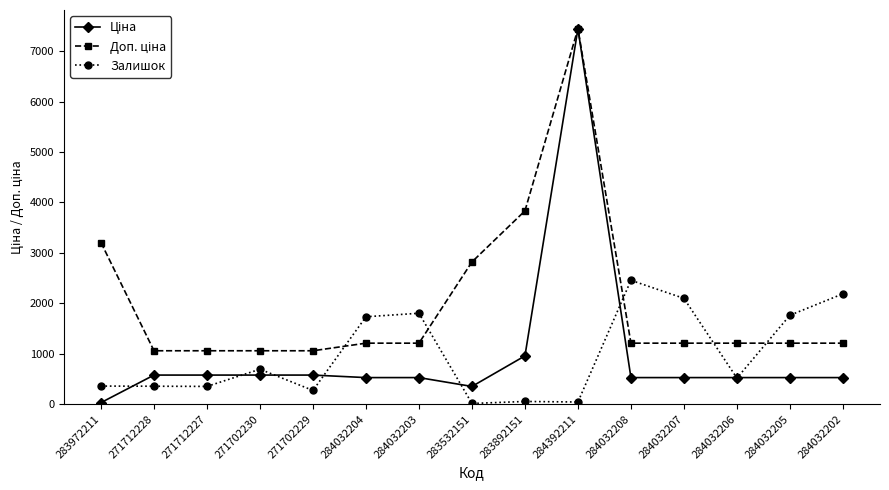

What is the total value across all series at 271702230?

2332.1